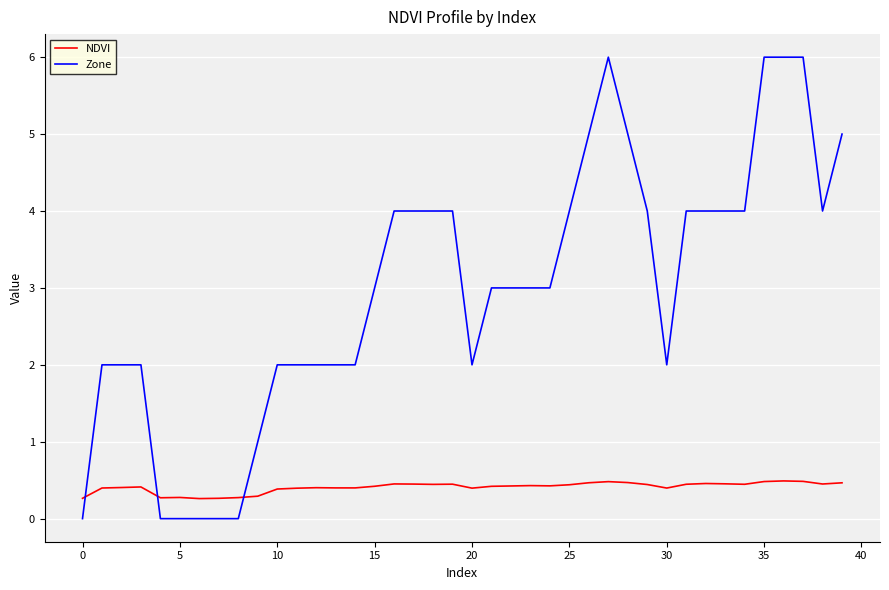

True or false: NDVI and Zone cross at least once.

True